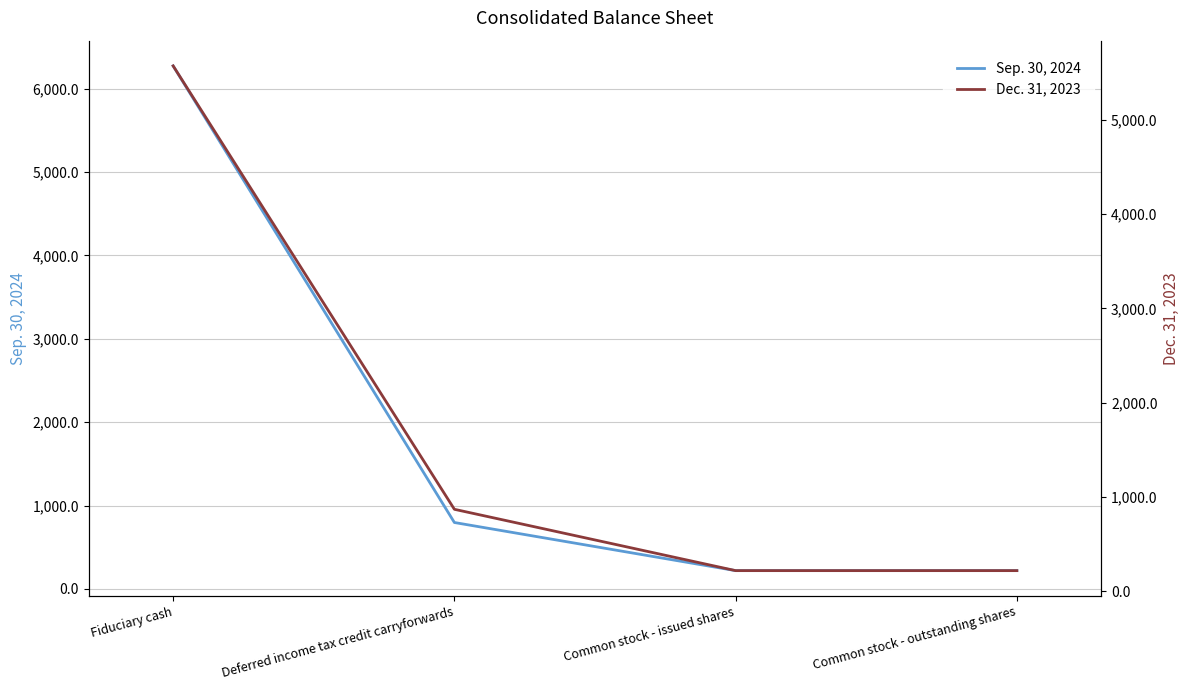

What position from the right is Fiduciary cash?

4